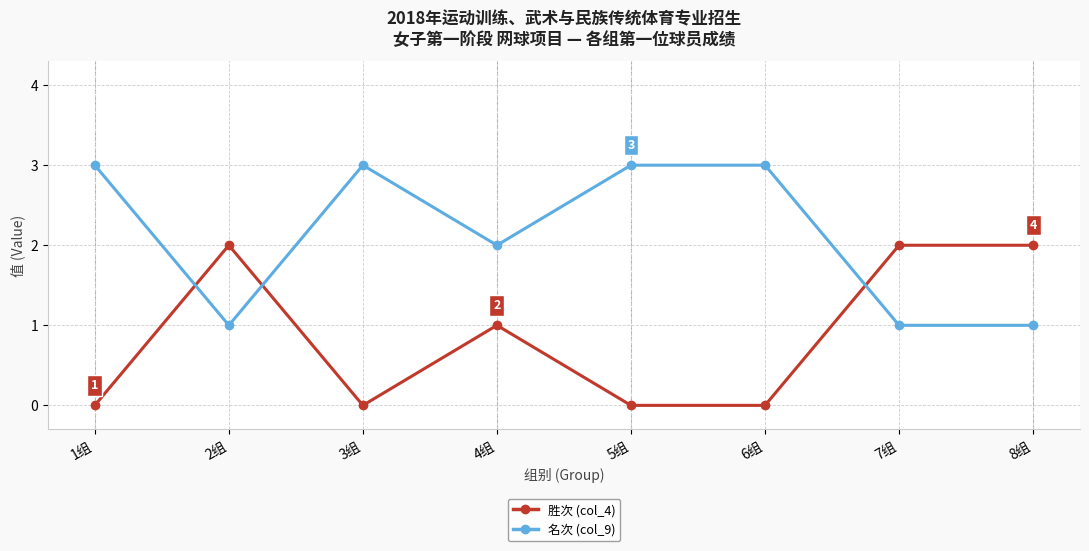

At which label is 胜次 (col_4) closest to 1?

4组